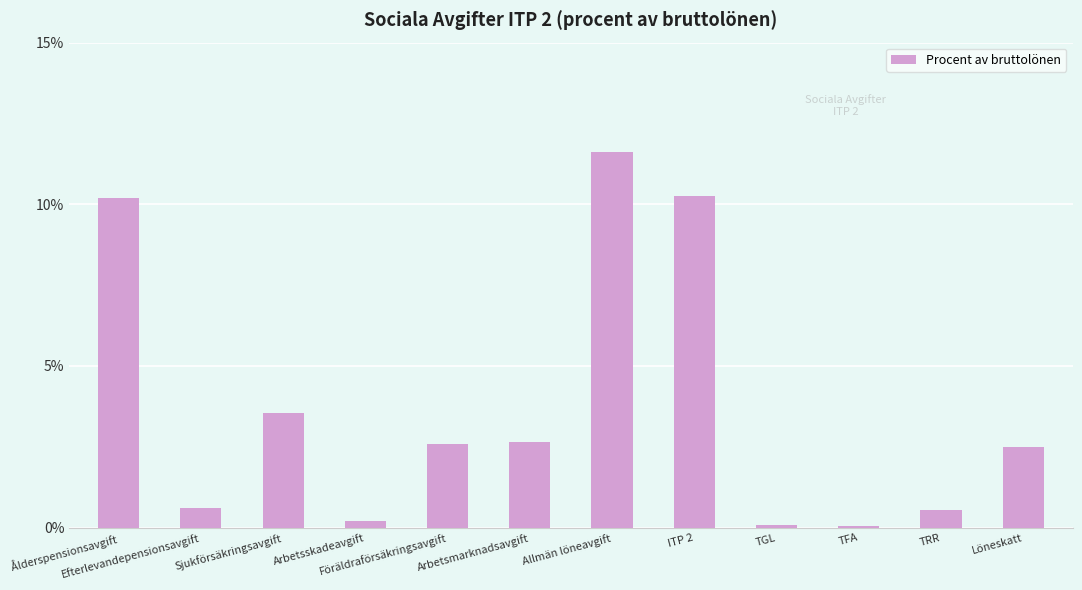

What position from the left is Arbetsskadeavgift?

4